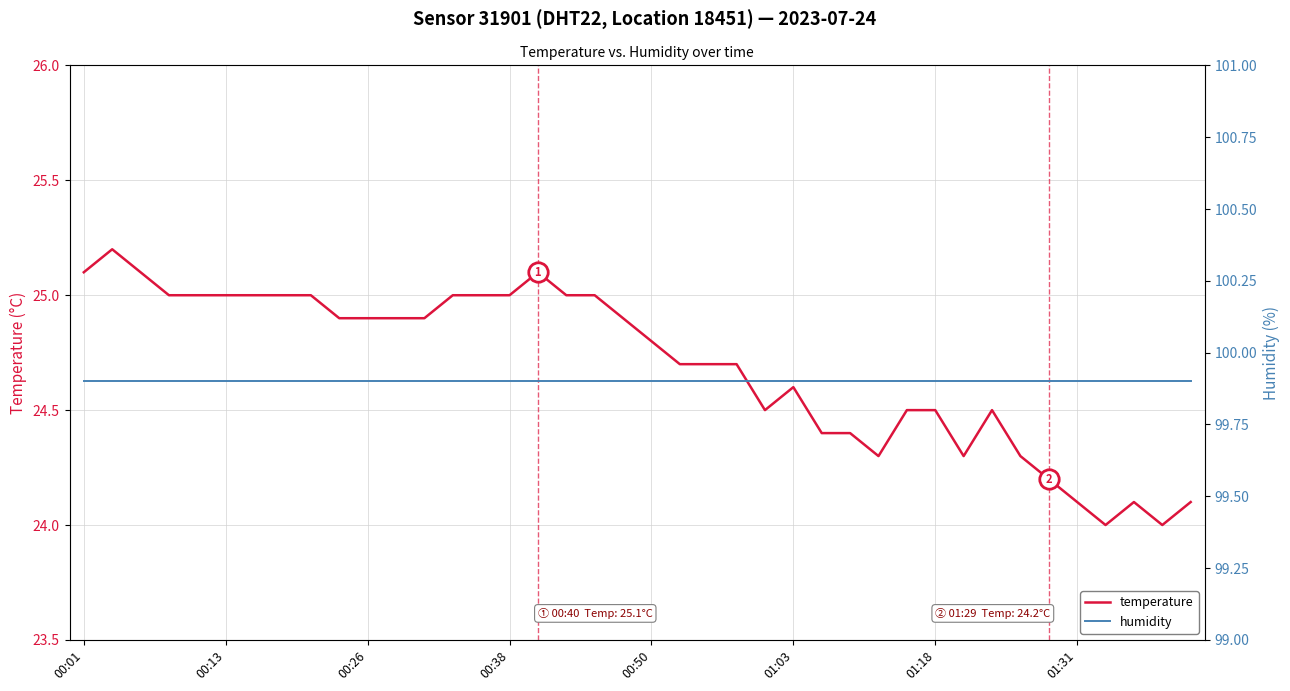

What is the approximate value of temperature at 12?

24.9